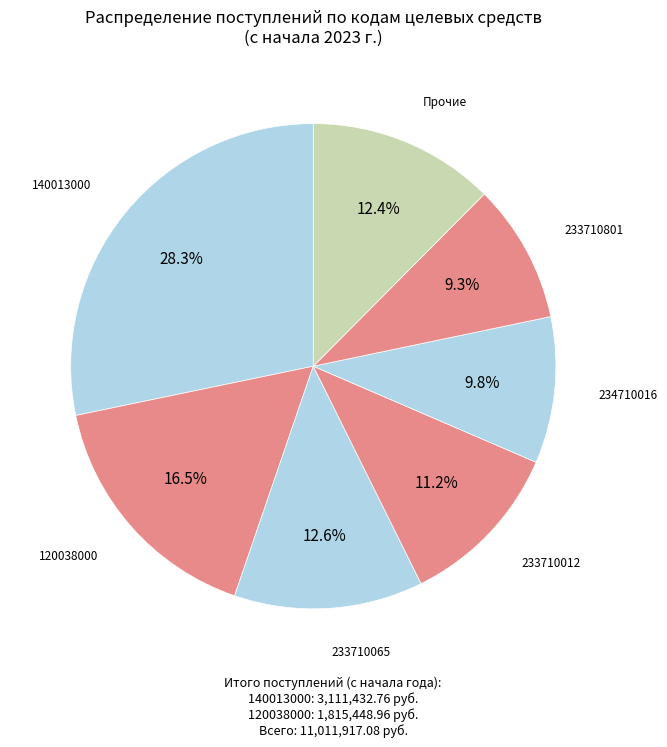

Approximately how many times larger is the value at 234710016 compared to 233710012?

0.9